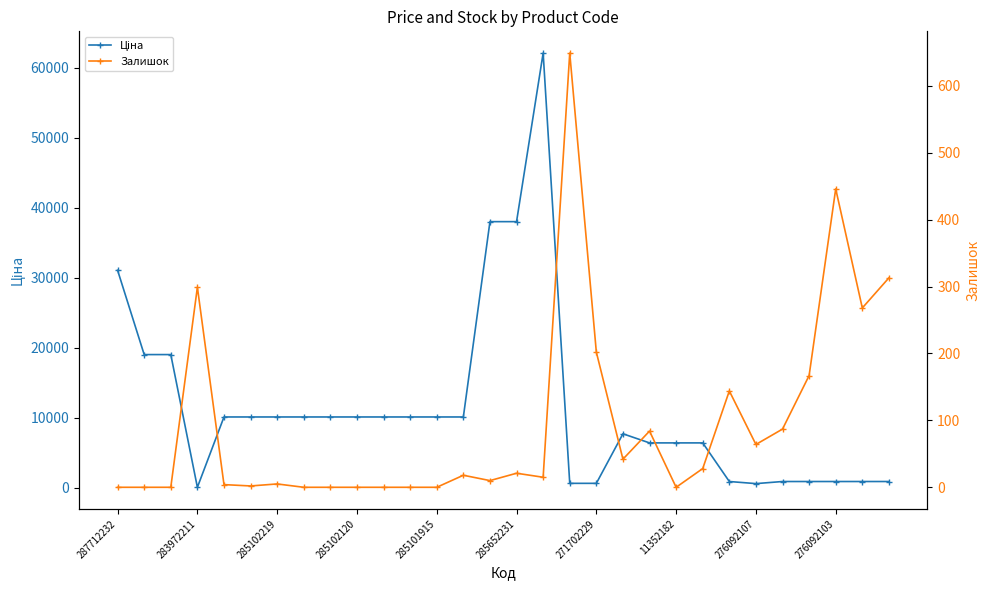

True or false: Ціна has a value of 857.9 at 26.

True